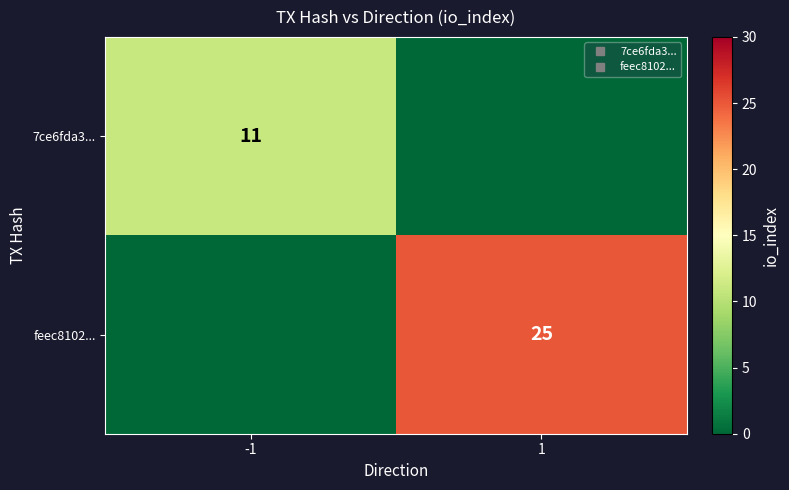

At which label does 7ce6fda3... reach its peak?

-1